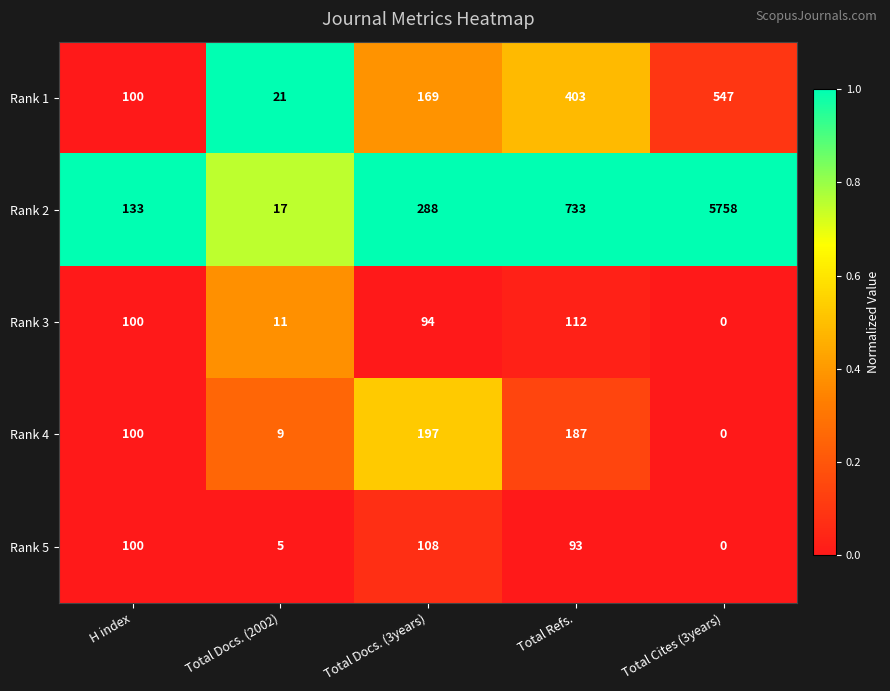

What is the difference between the highest and lowest values at Total Refs.?

640